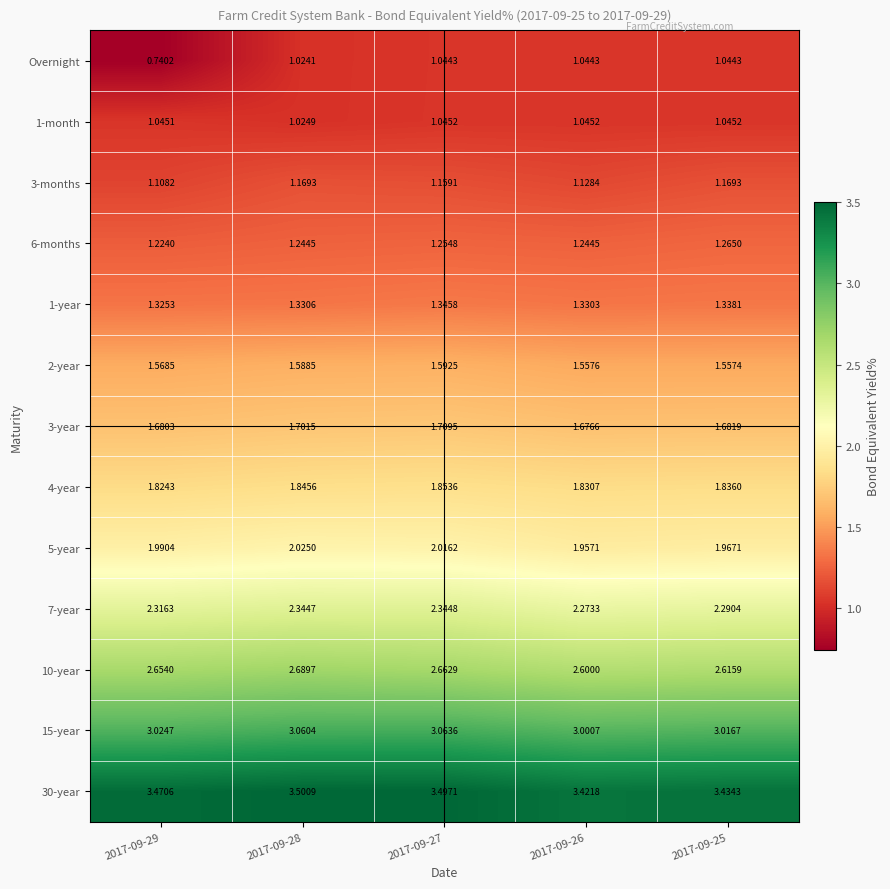

Between 2017-09-27 and 2017-09-25, which series saw the biggest shift?

30-year